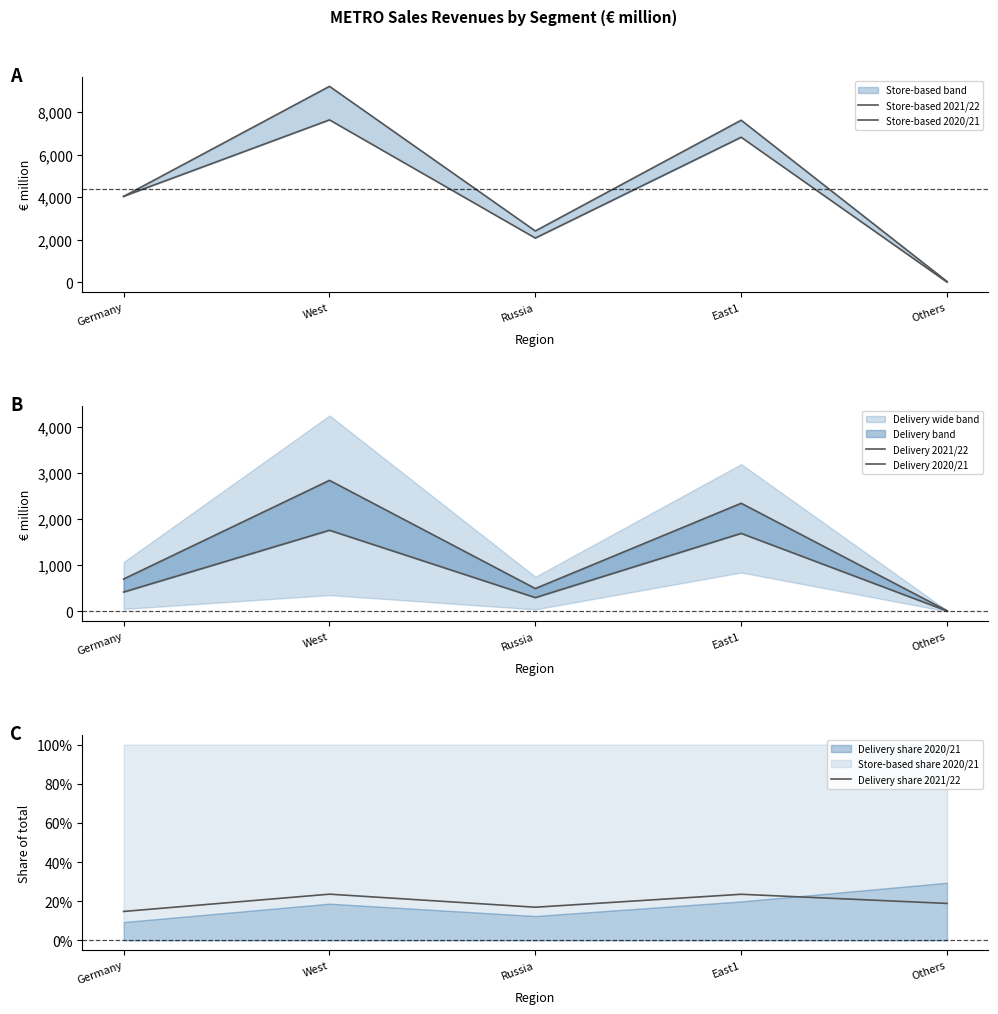

What is the value of the Delivery 2021/22 point at the 1st from the left?

699.0